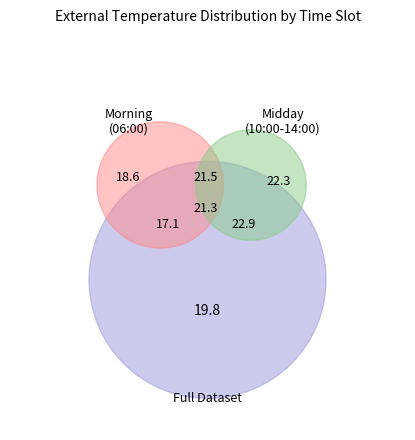

To the nearest percent, what is the average slice percentage?

17%